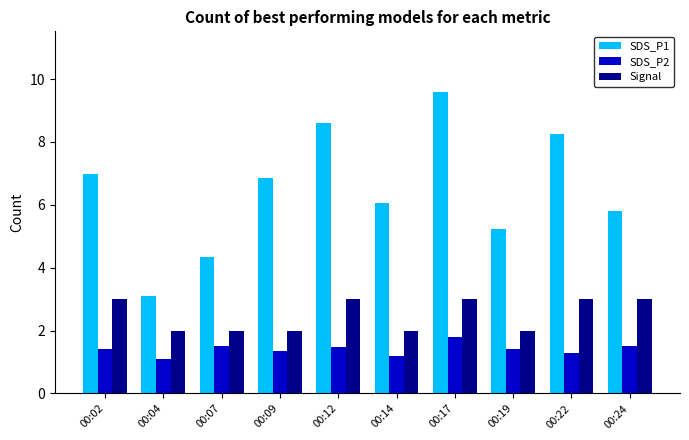

How many values in the SDS_P1 series exceed 6?

6